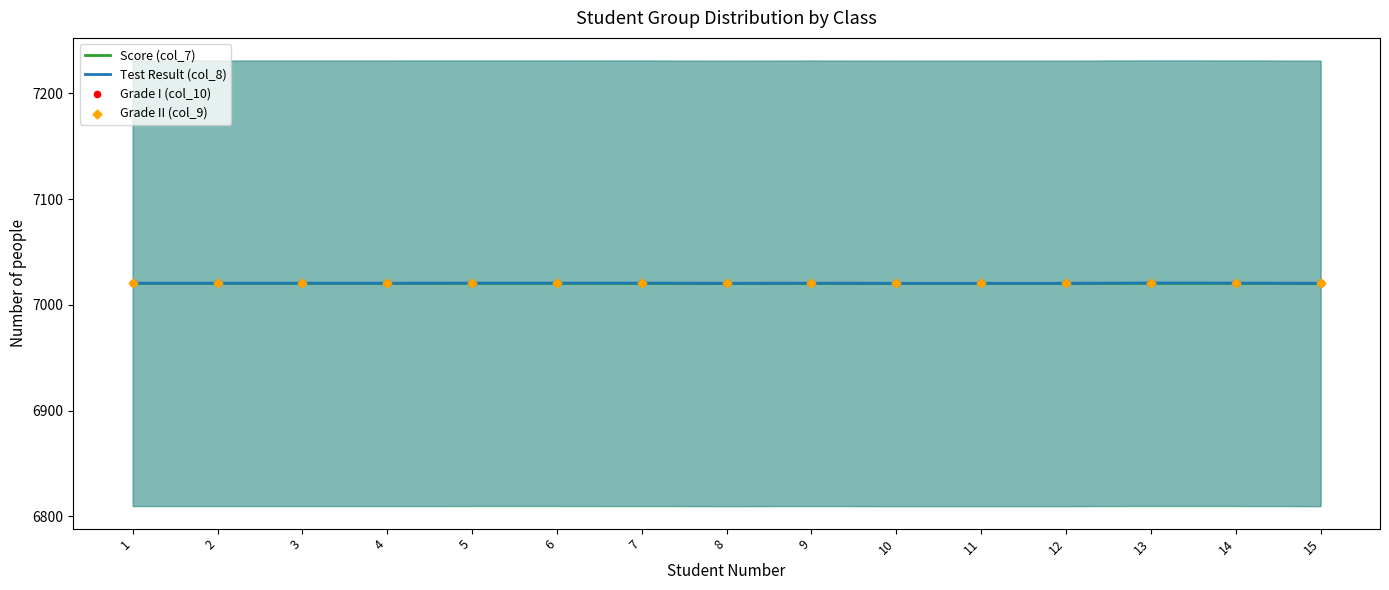

At how many categories does at least one series exceed 7020?

15